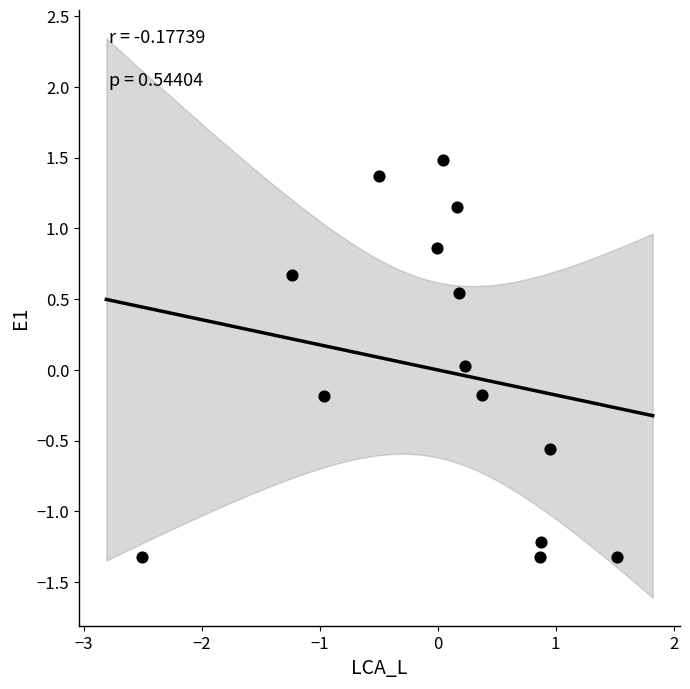

What is the range of X values (max minus min)?

4.0